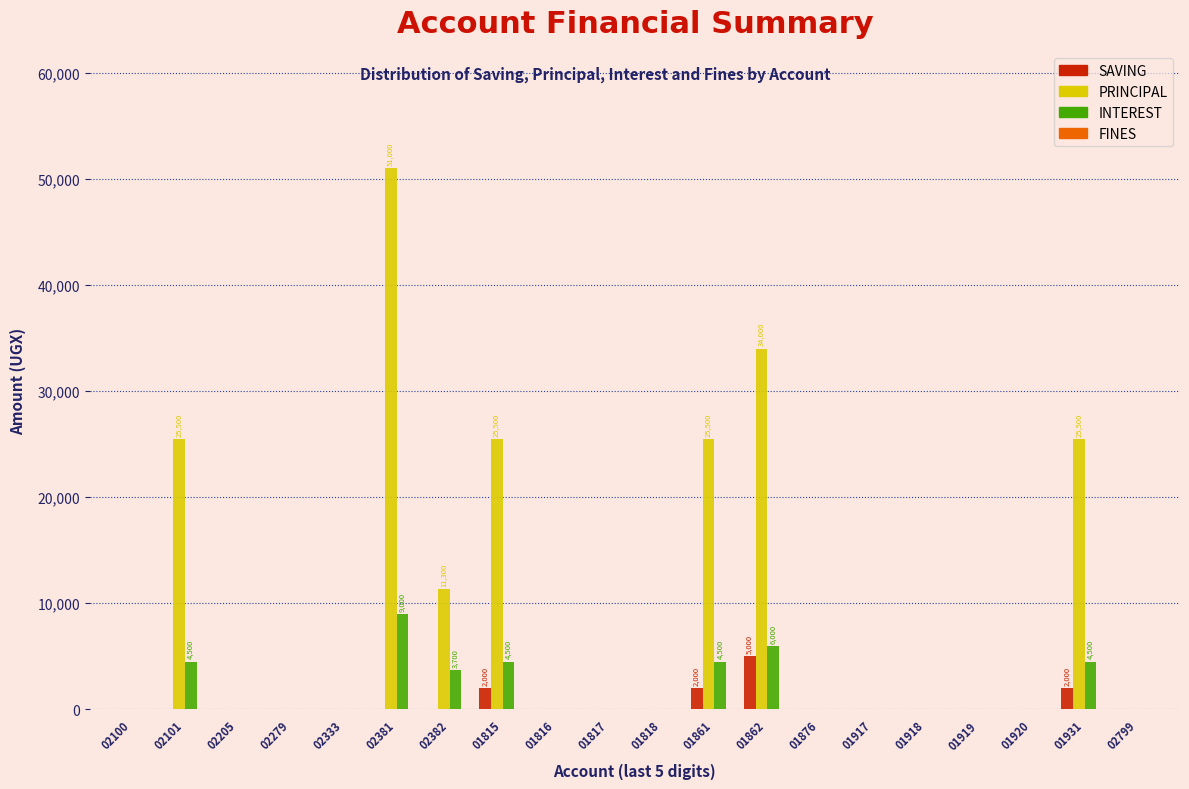

True or false: INTEREST has a value of 10186 at 01862.

False